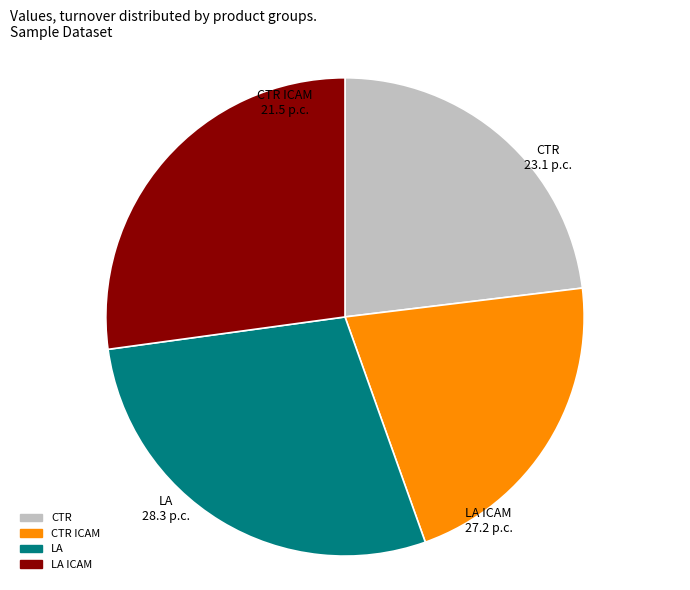

Between CTR ICAM and LA ICAM, which is larger?

LA ICAM